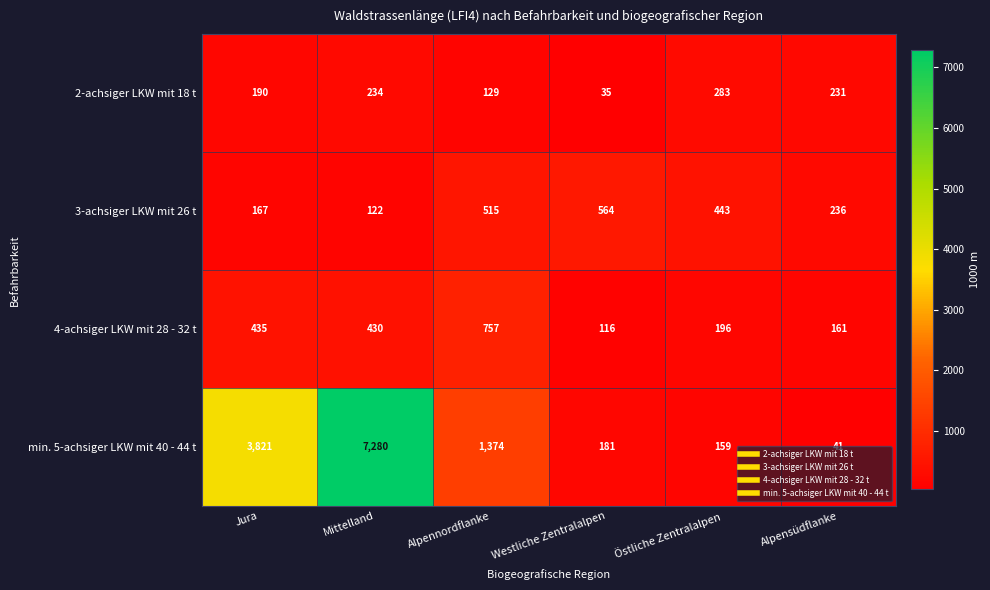

What is the total value across all series at Westliche Zentralalpen?

896